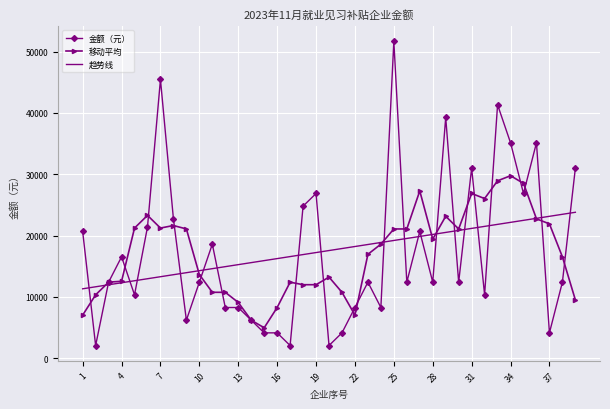

How many categories are shown in the chart?

39